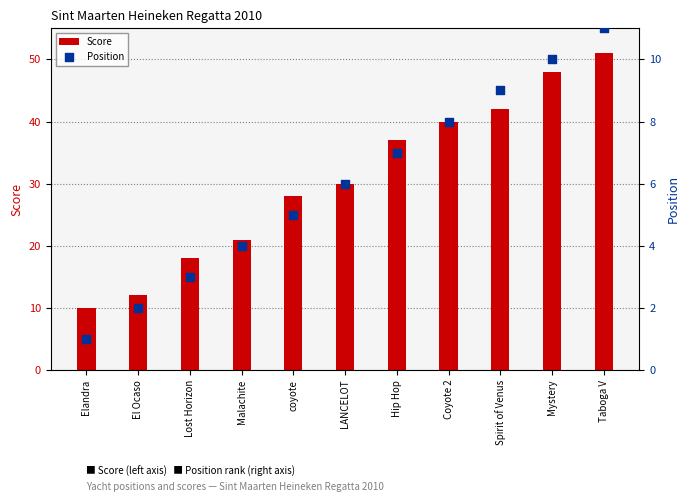

Which series reaches the minimum Y coordinate?

Position